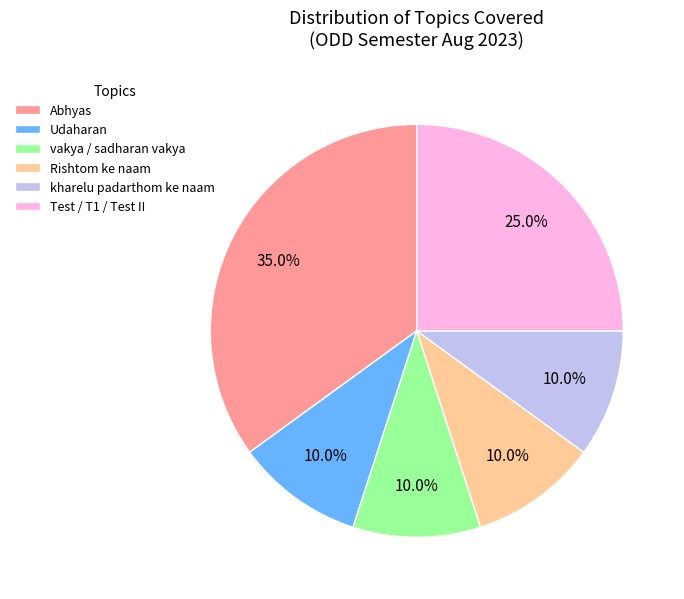

Is Rishtom ke naam the majority of the pie?

No